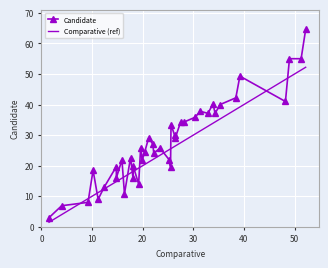

What is the minimum value shown in the chart?

3.0